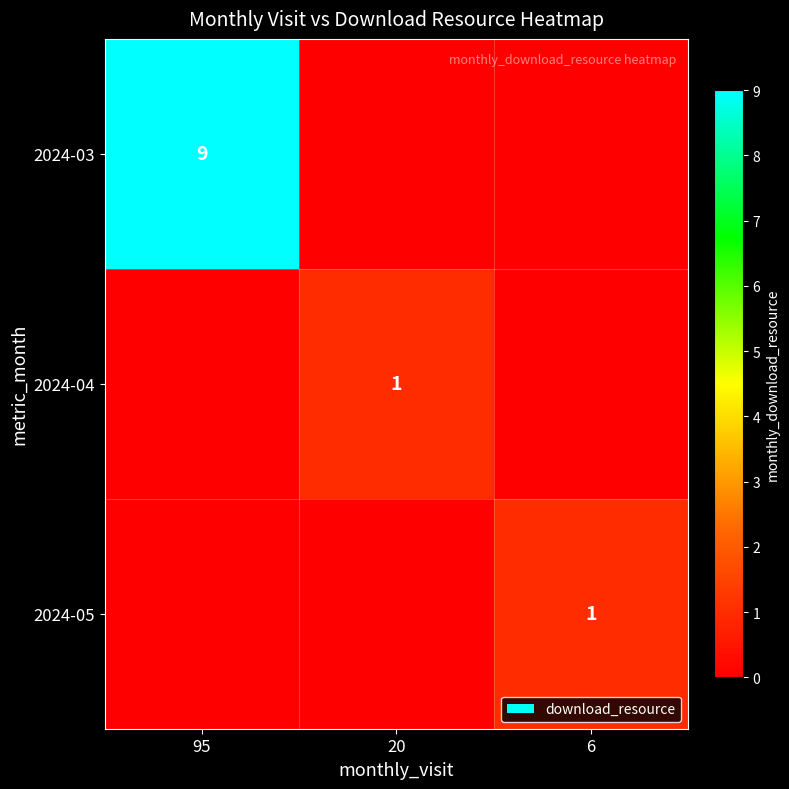

The value of 2024-04 at 20 is 1. True or false?

True